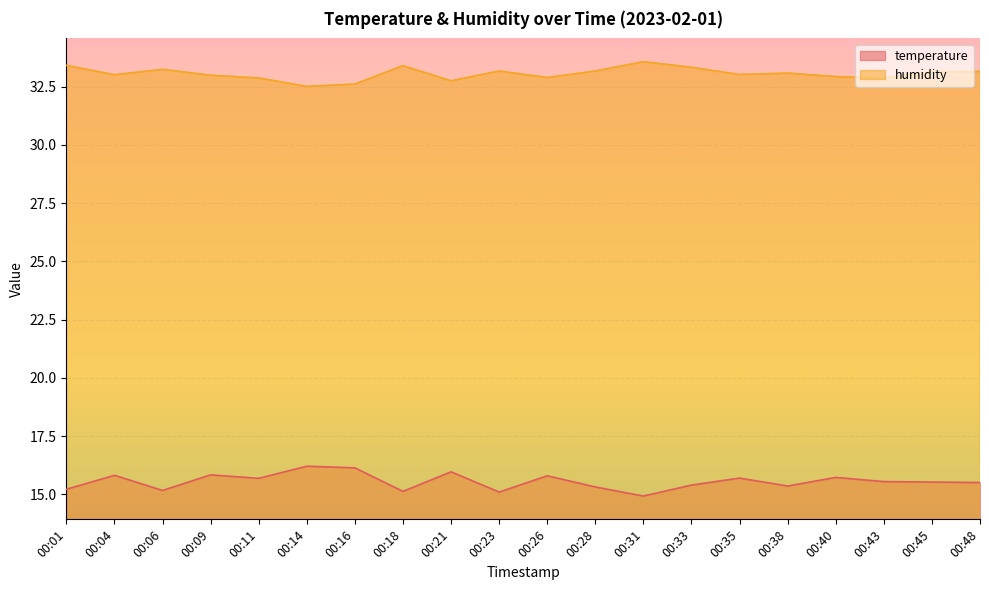

Which series has the widest spread of values?

temperature